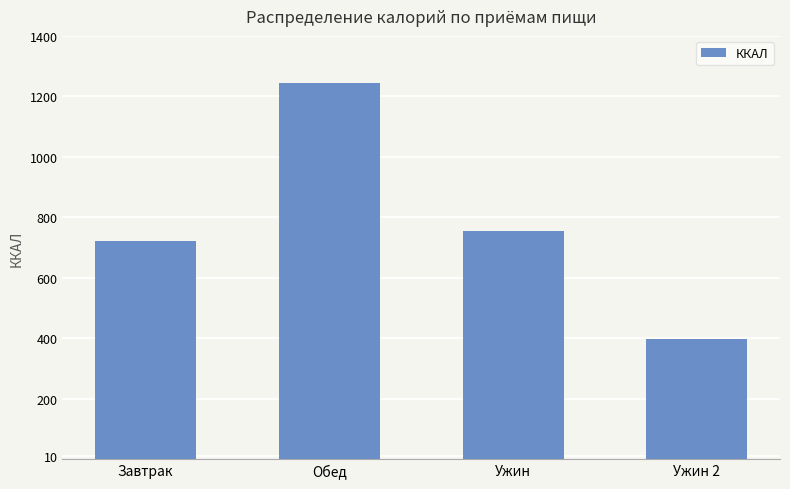

Rank the categories by value from lowest to highest.

Ужин 2, Завтрак, Ужин, Обед